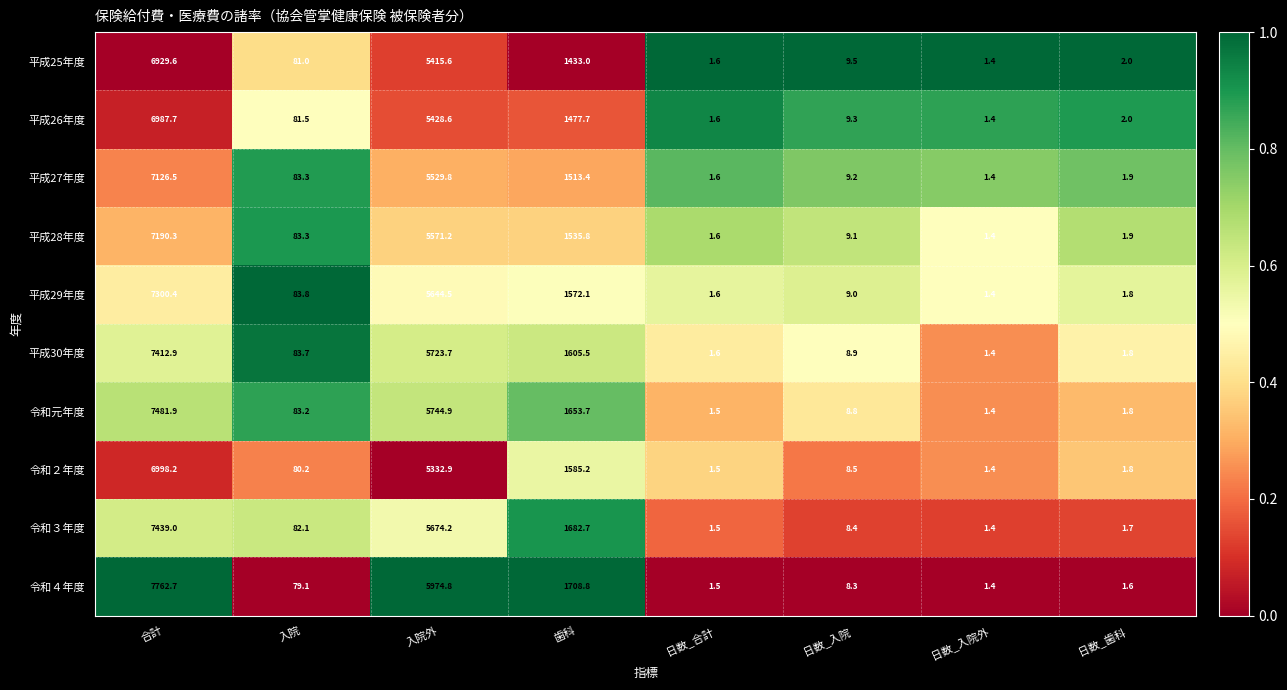

Which label corresponds to the largest value in the chart?

合計